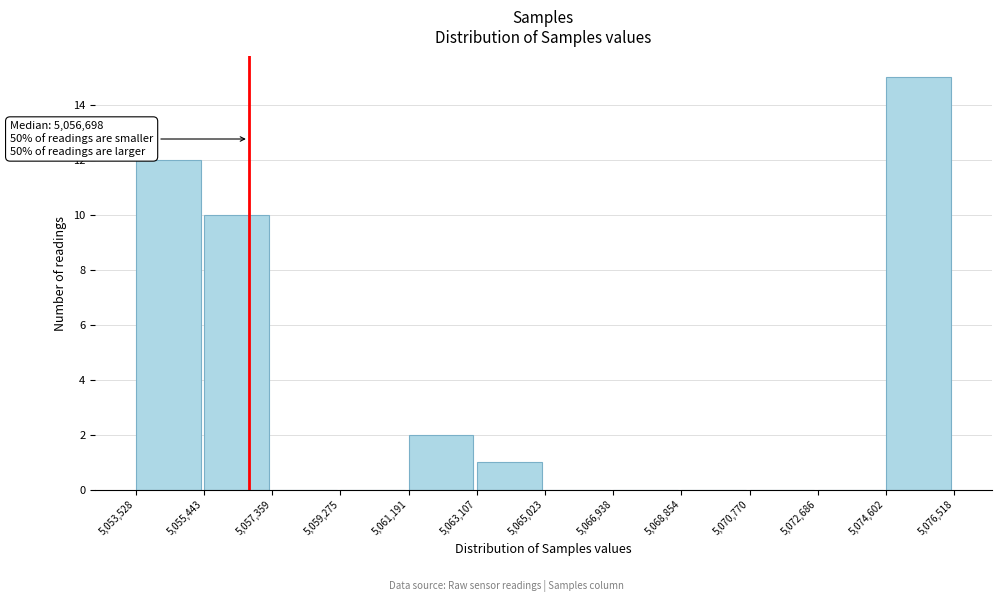

Which range on the x-axis has the tallest bar?

5,074,602 to 5,076,518